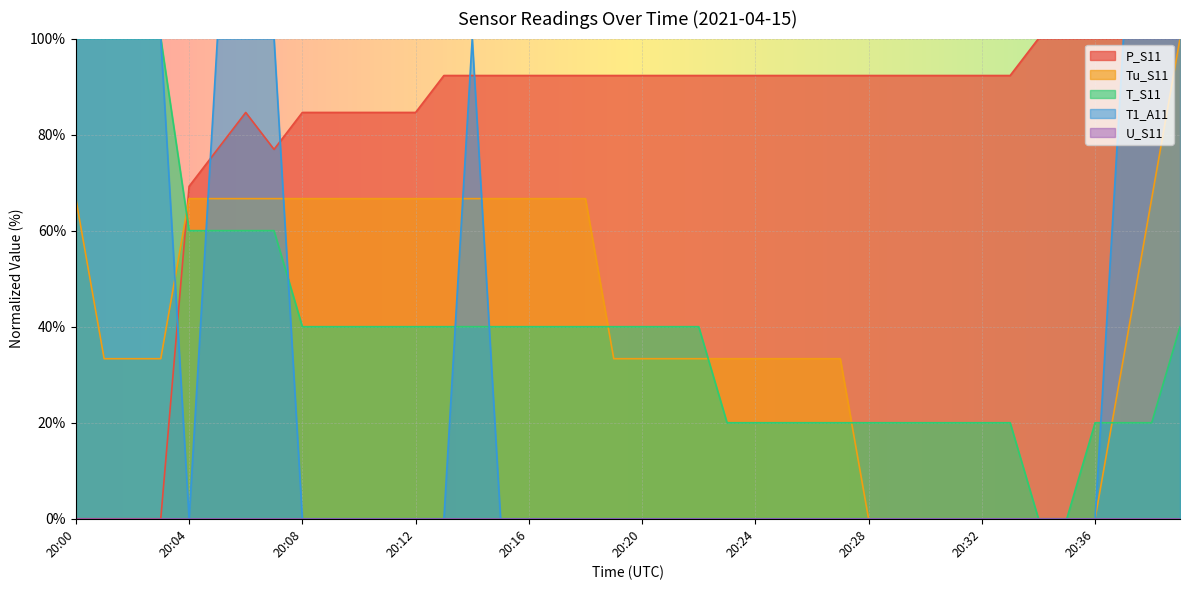

What is the total value across all series at 20:08?

191.3